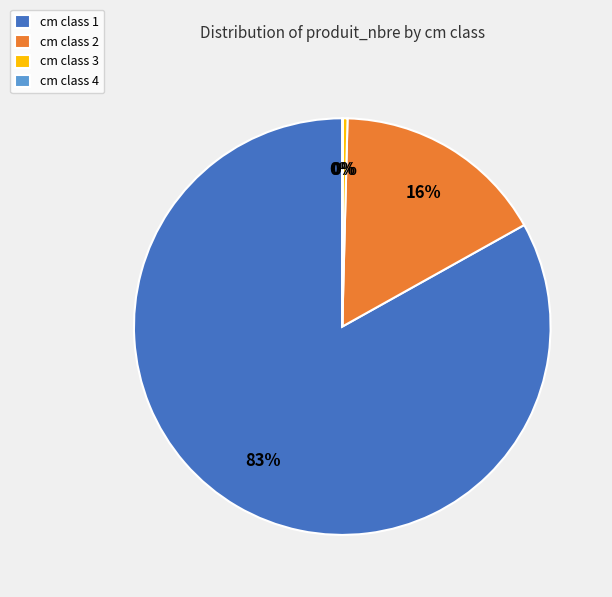

To the nearest percent, what is the average slice percentage?

25%